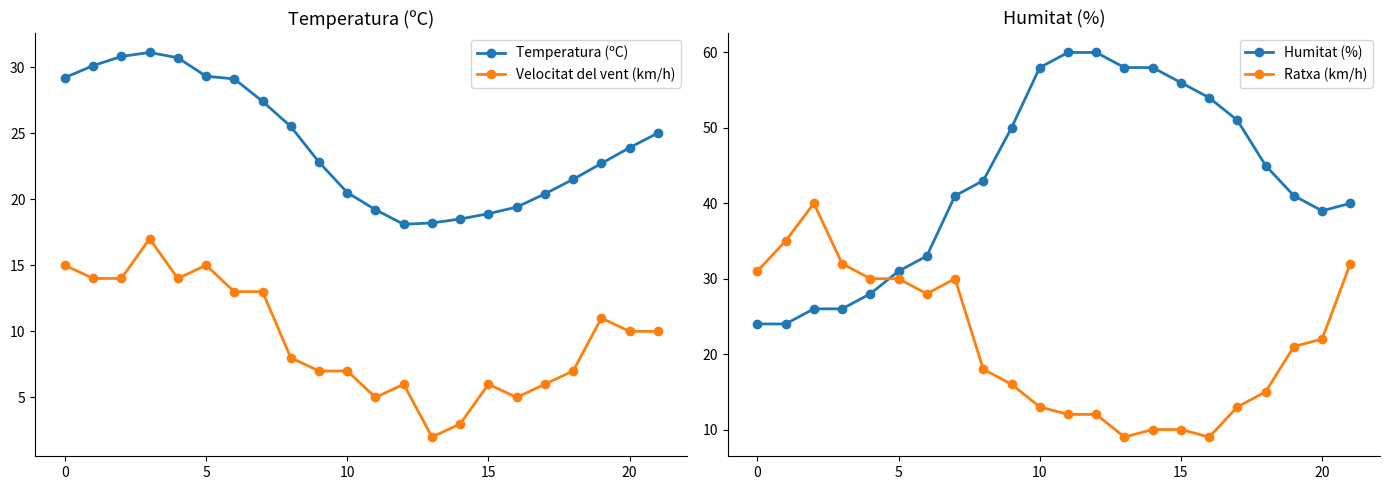

What is the total value across all series at 14?

89.5